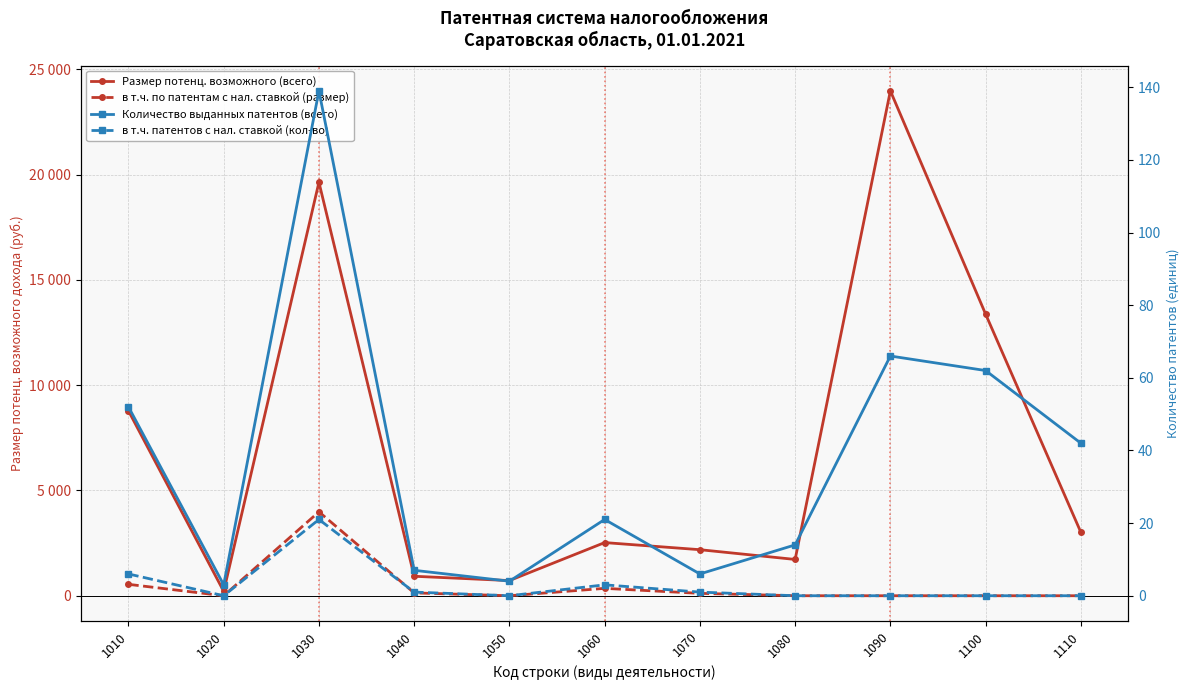

What are all the series names shown in the legend?

Размер потенц. возможного (всего), в т.ч. по патентам с нал. ставкой (размер), Количество выданных патентов (всего), в т.ч. патентов с нал. ставкой (кол-во)